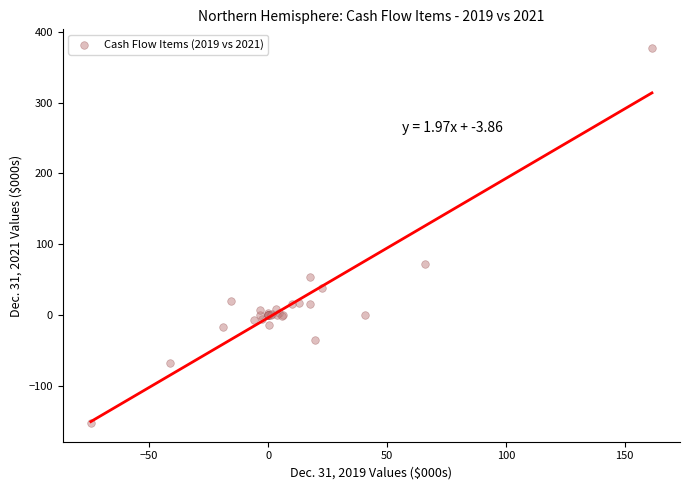

What Y value in the scatter plot is closest to 112?

71.6